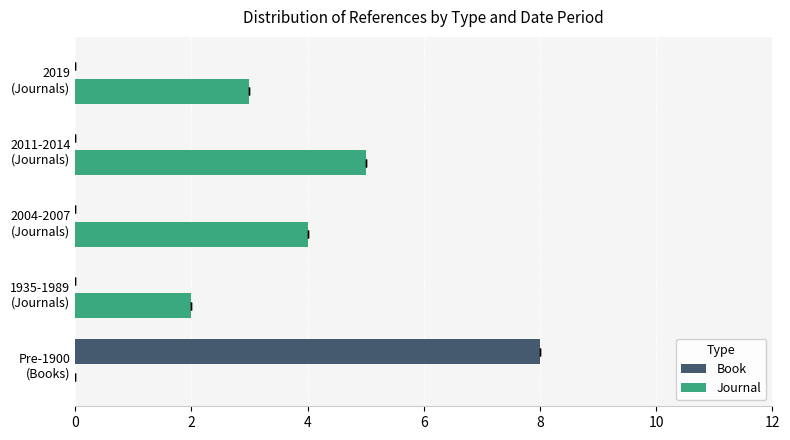

True or false: Book has a value of 4 at 2004-2007 (Journals).

False